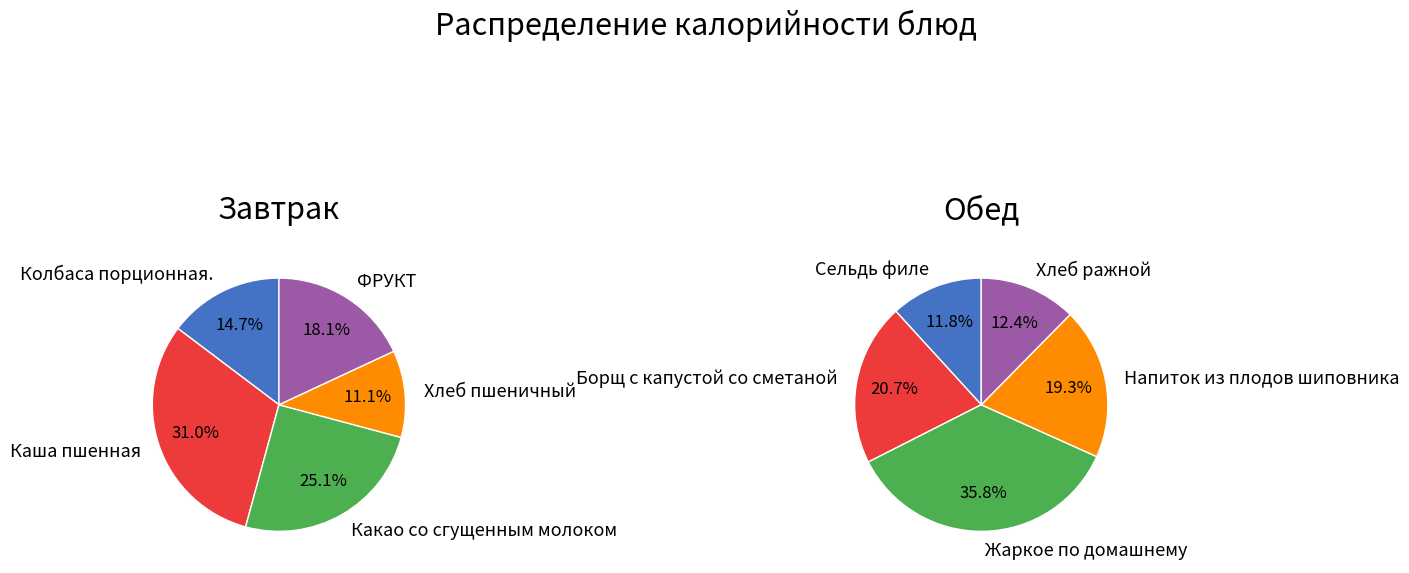

Combined, what portion of the pie is Завтрак and 4?

32.8%